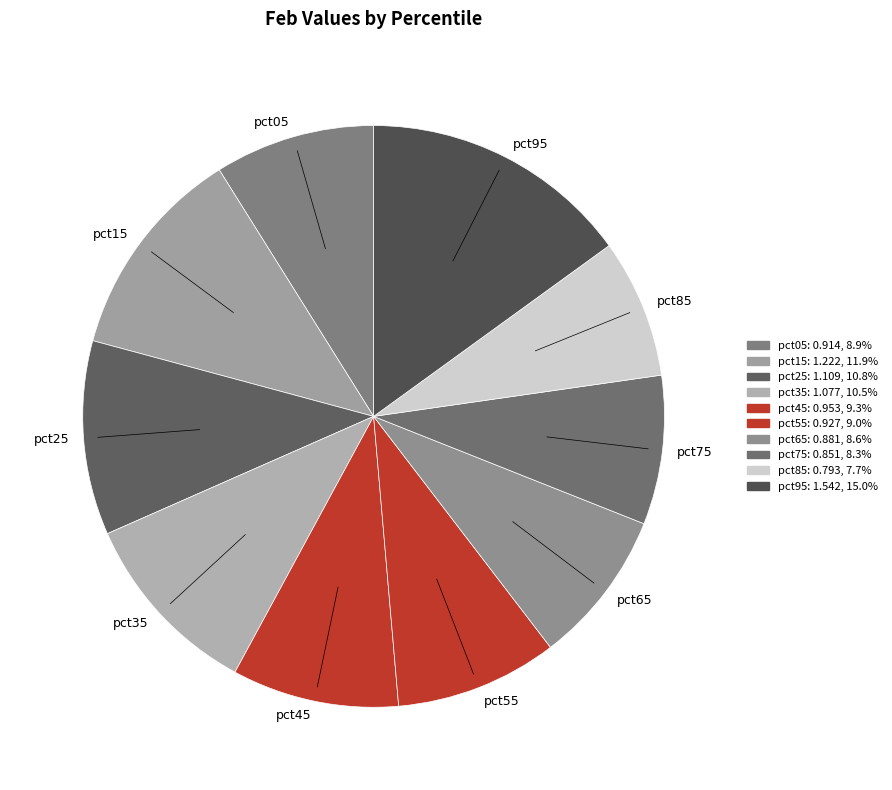

Does any single category account for the majority?

No